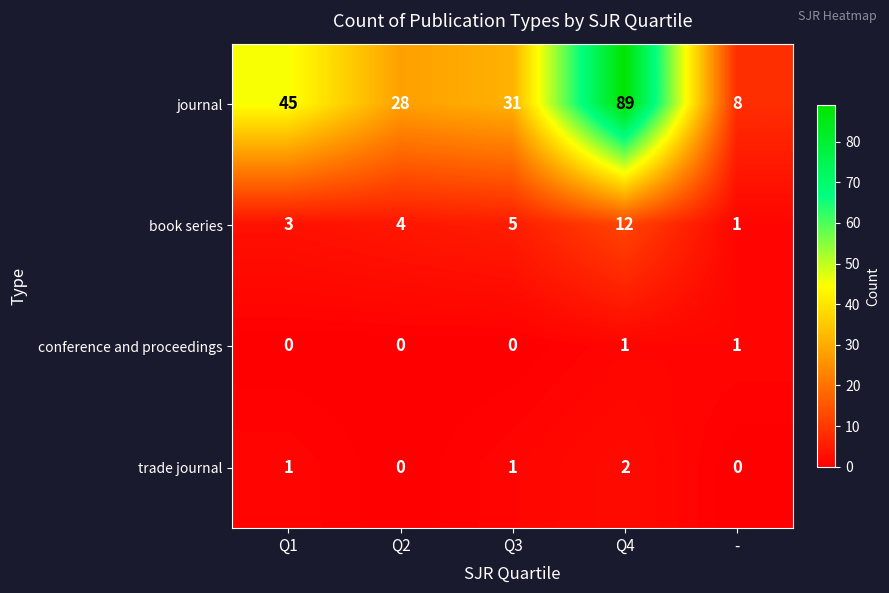

Reading right to left, extract all data points from this chart.

journal: 8	89	31	28	45
book series: 1	12	5	4	3
conference and proceedings: 1	1	0	0	0
trade journal: 0	2	1	0	1